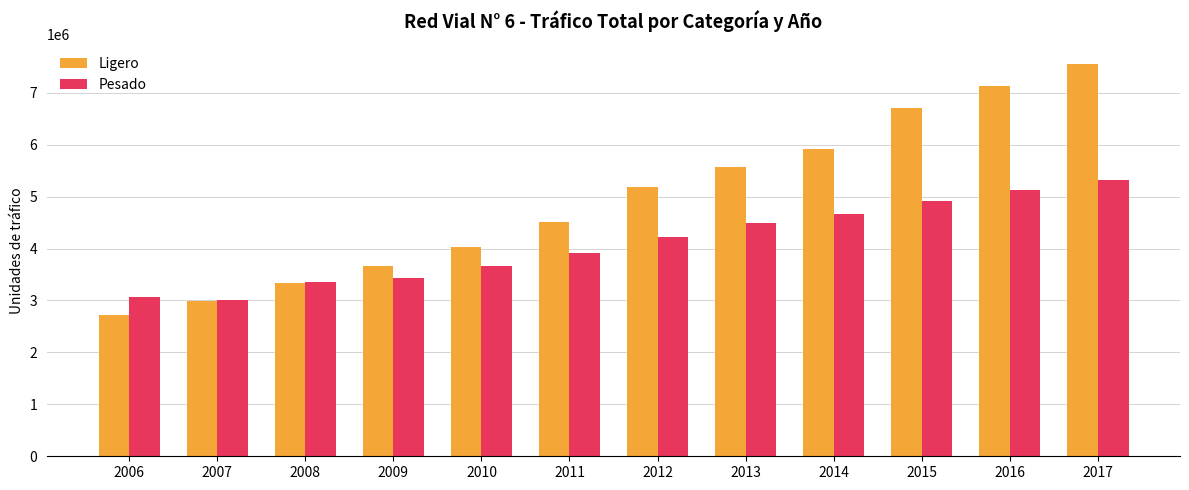

Is the value of Ligero at 2007 greater than the value of Pesado at 2011?

No